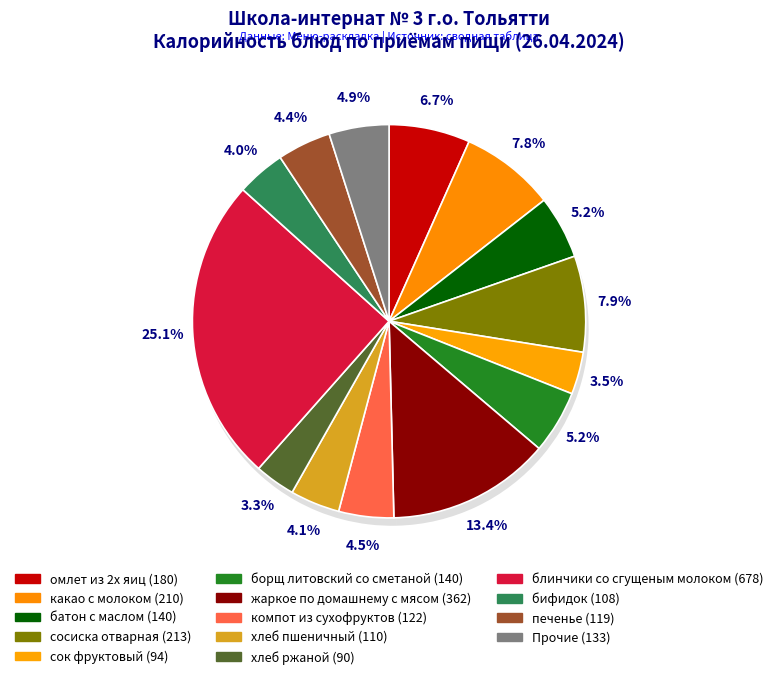

What is the change in value from хлеб ржаной to печенье?

+29